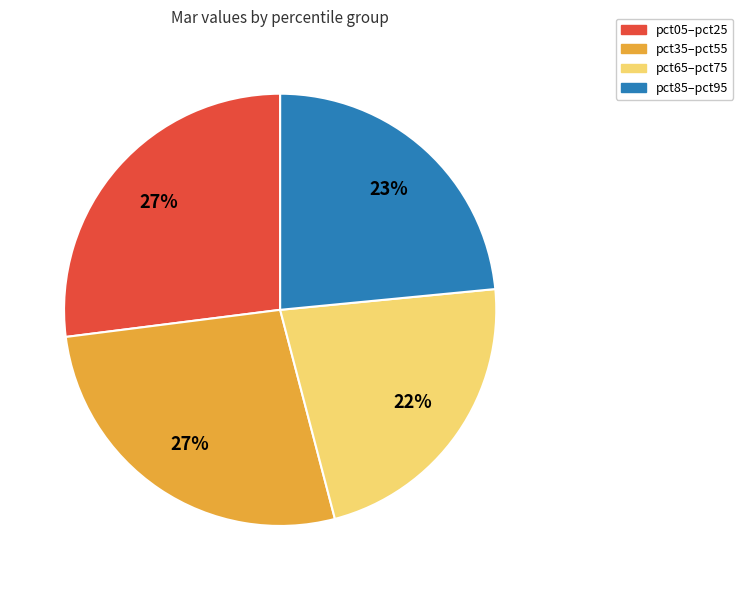

To the nearest percent, what is the difference between the largest and smallest slice percentages?

5%